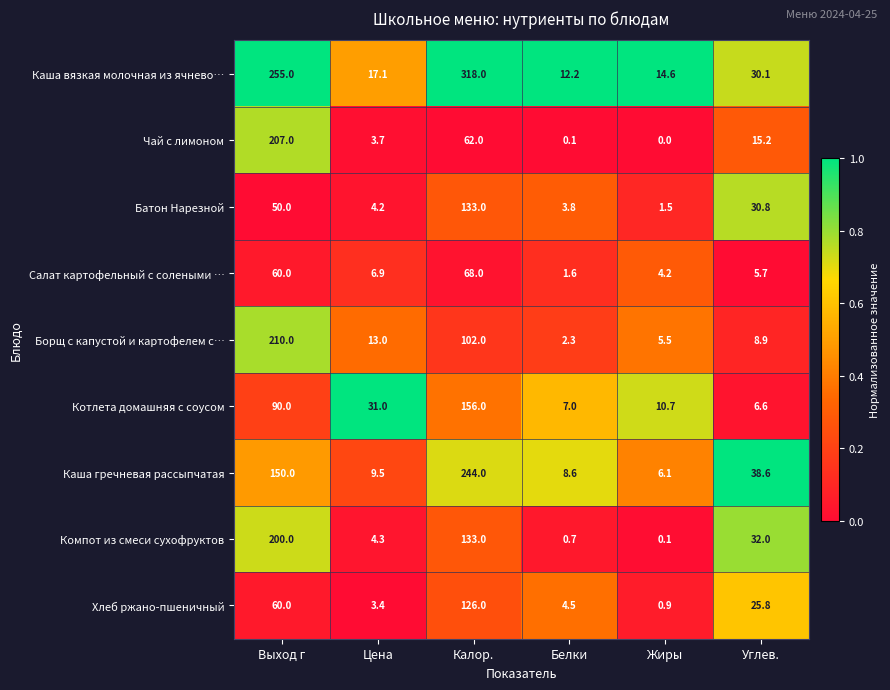

What is the total value across all series at Калор.?

1342.0